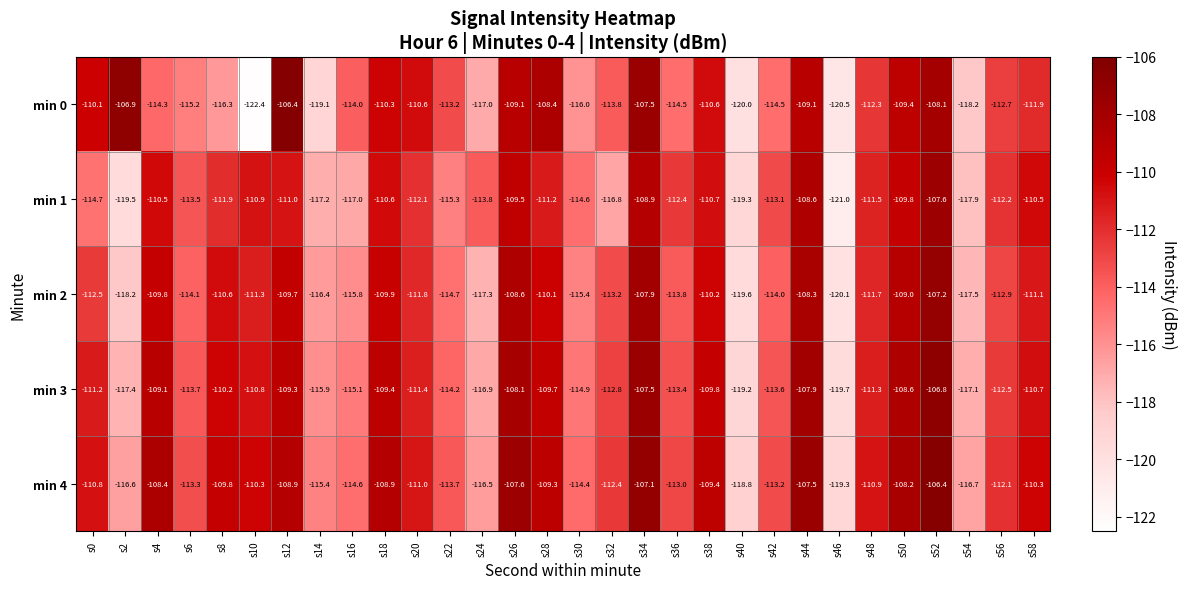

Which series has the largest total across all categories?

min 4